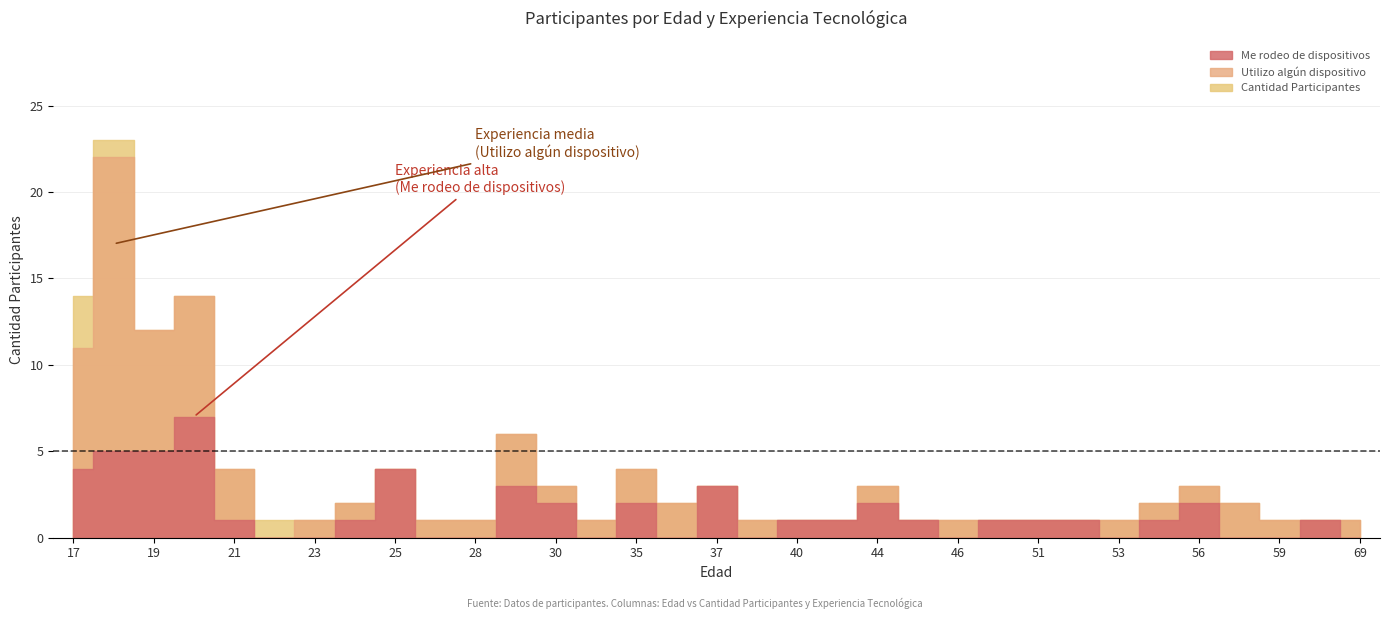

How many interior local valleys does the Cantidad Participantes series have?

3